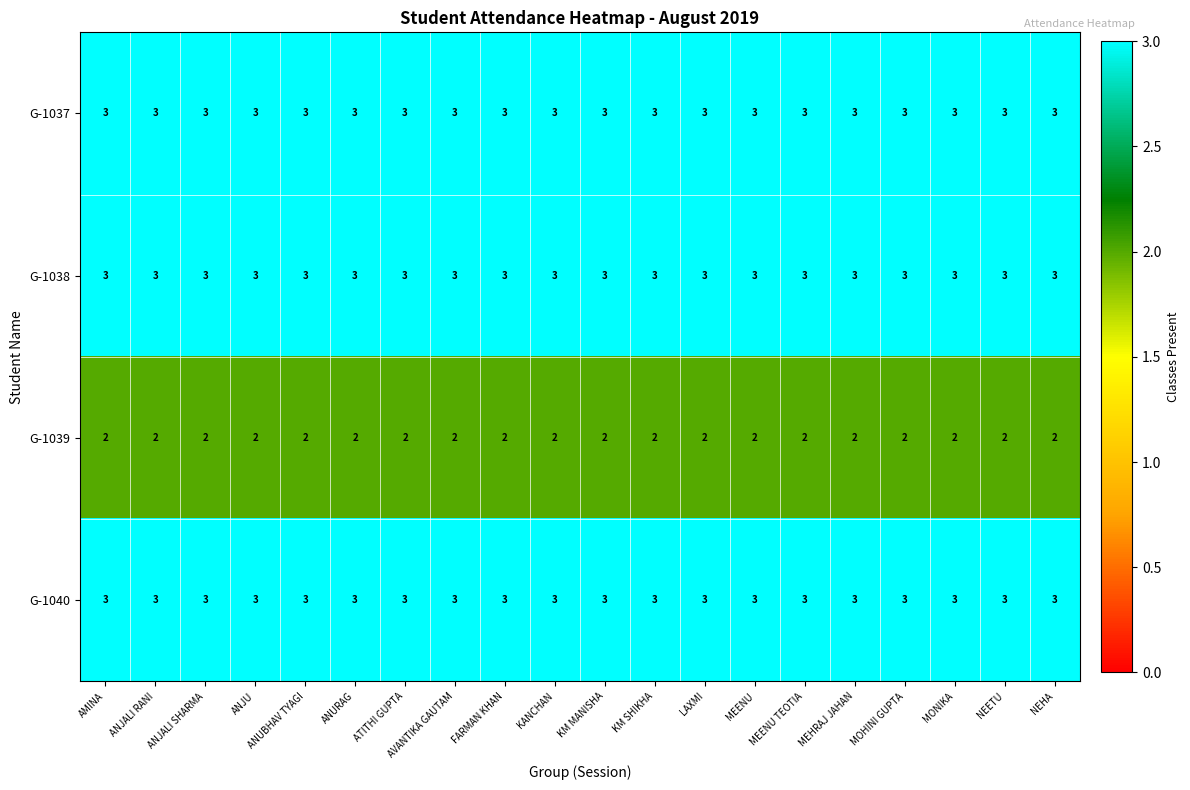

What is the sum of the G-1037 values at NEHA and KM SHIKHA?

6